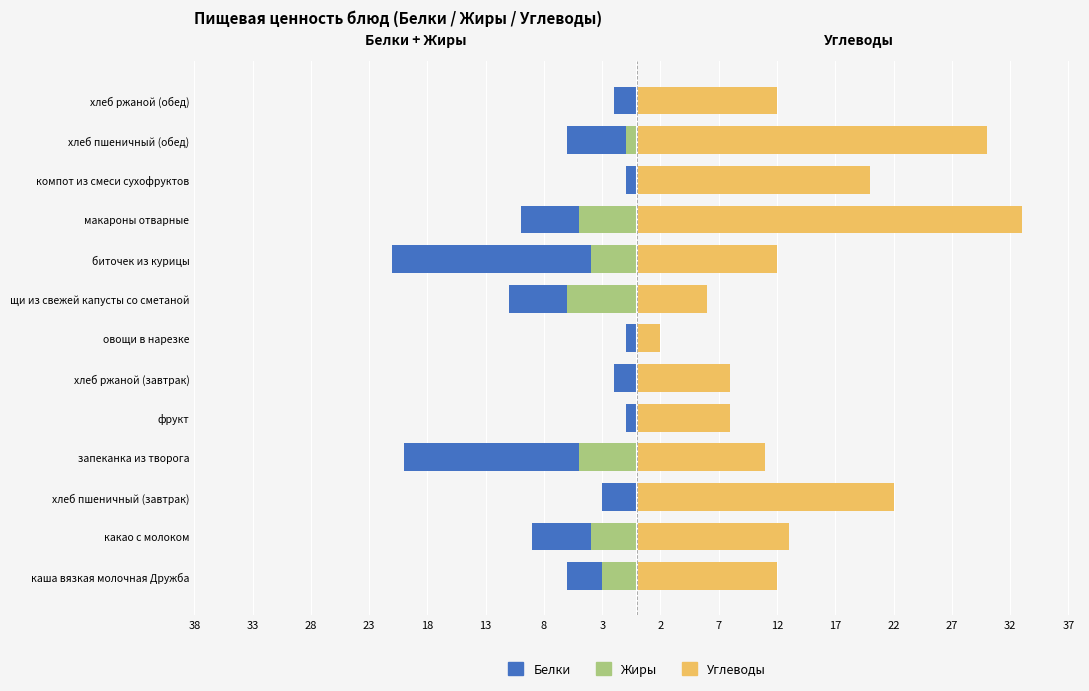

Count the number of categories in the chart.

13